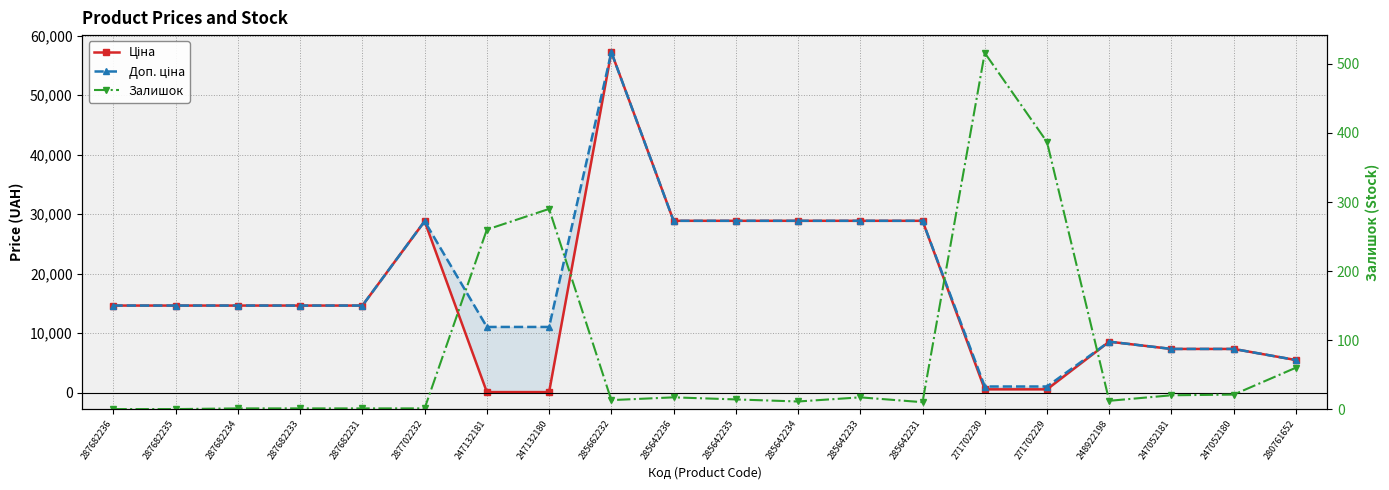

Is the value of Ціна at 280761652 greater than the value of Залишок at 271702229?

Yes